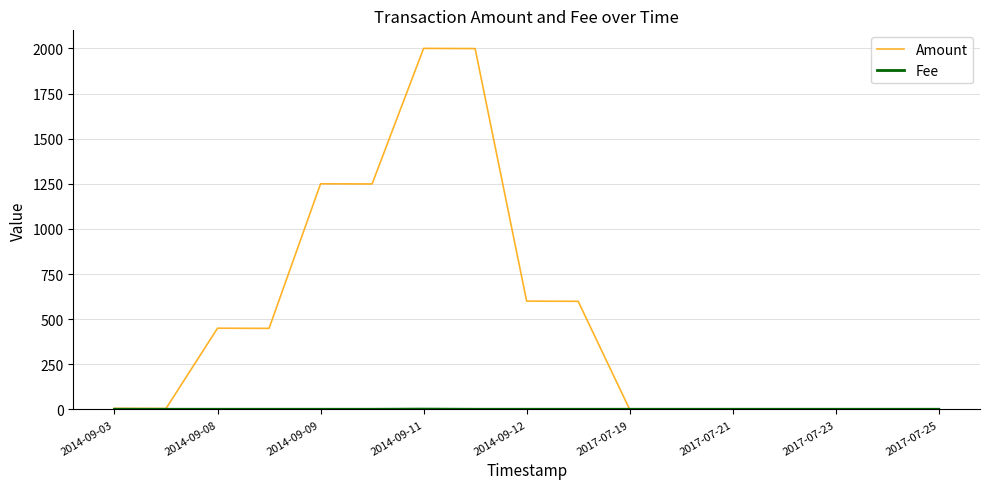

What is the difference between the second highest and minimum values in the Amount series?

1999